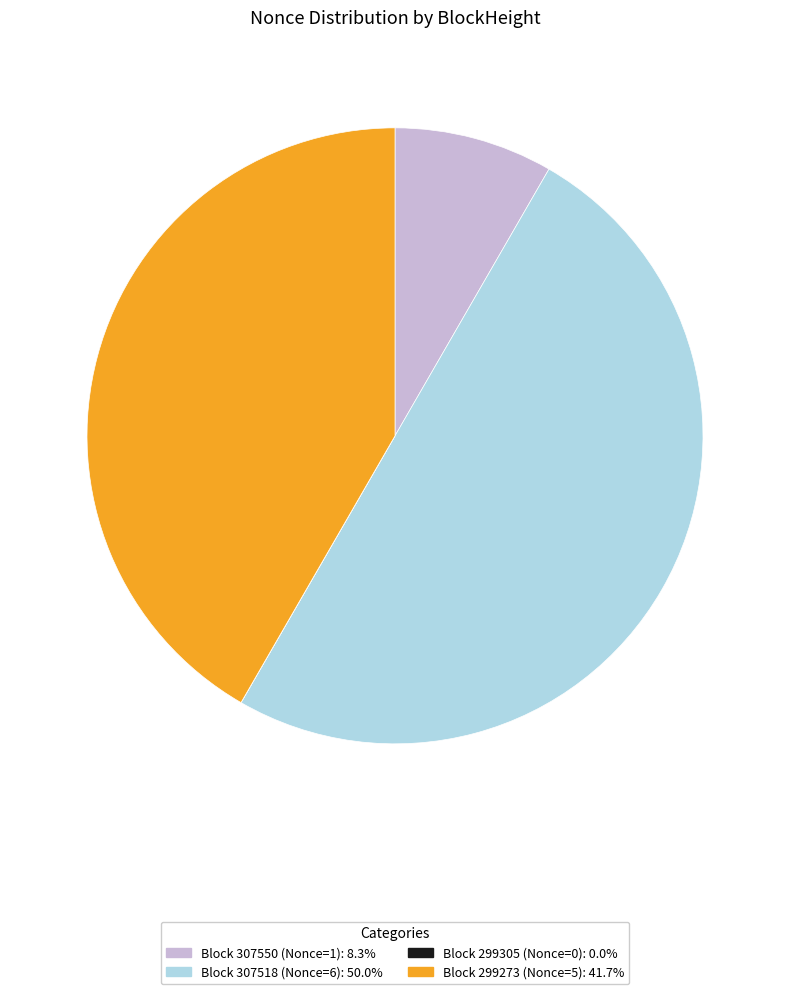

Does Block 307550 (Nonce=1): 8.3% account for over 50% of the chart?

No